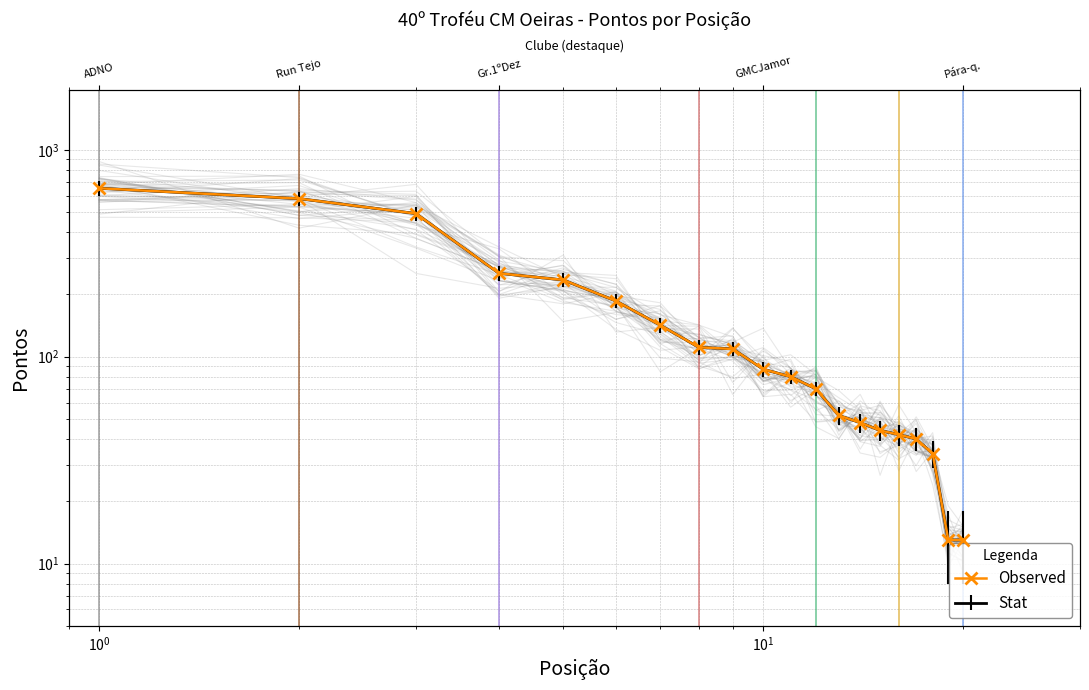

Is it true that the value at 7 is 145?

False